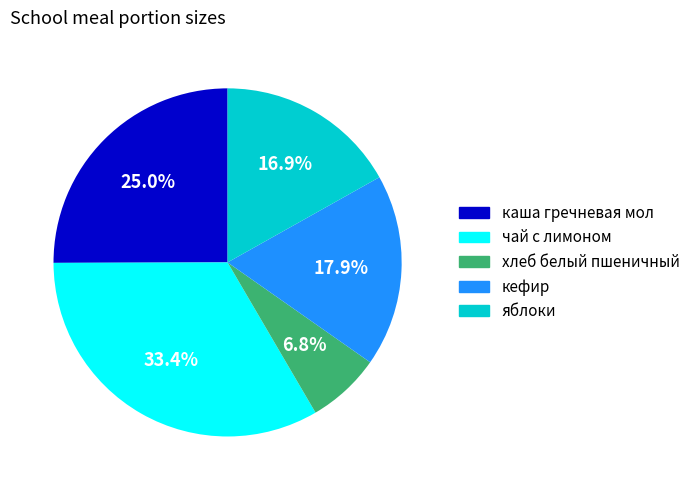

Is there any slice that represents more than half of the pie?

No